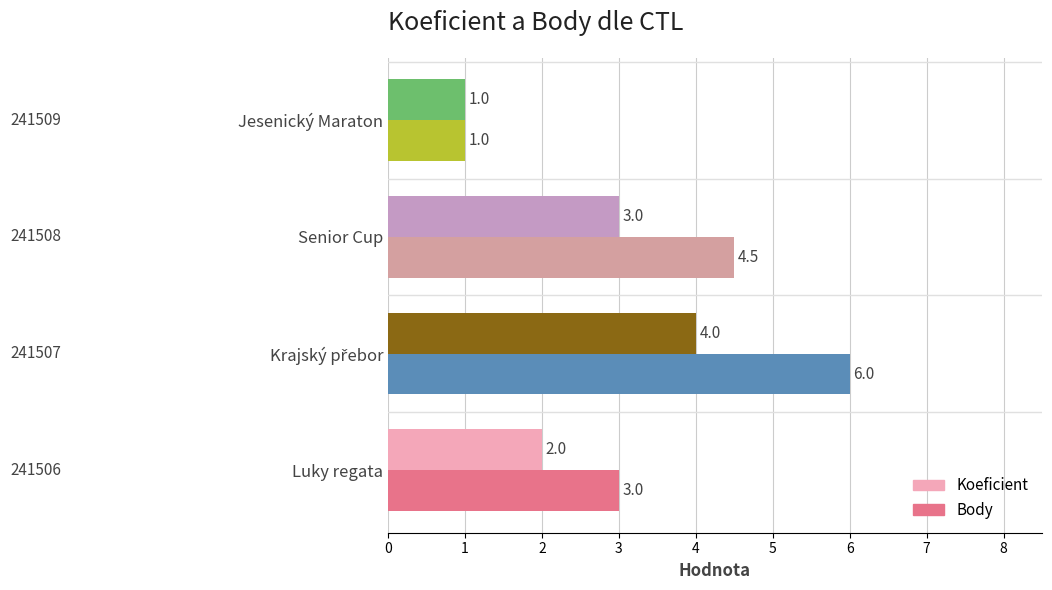

The Body series shows 5.9 at 241508. True or false?

False